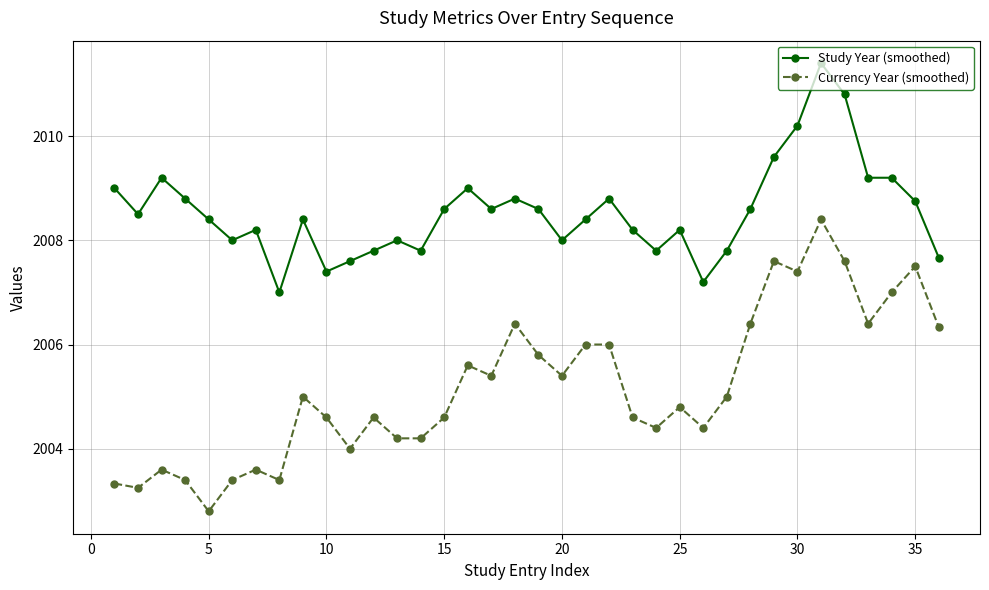

List the series in order of their overall mean, lowest first.

Currency Year (smoothed), Study Year (smoothed)